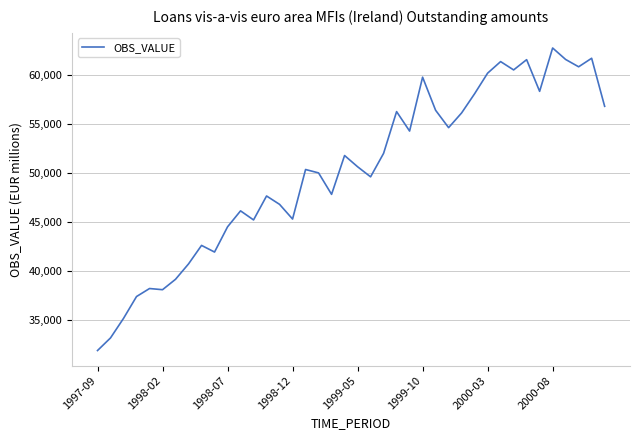

What is the smallest value displayed?

31906.0